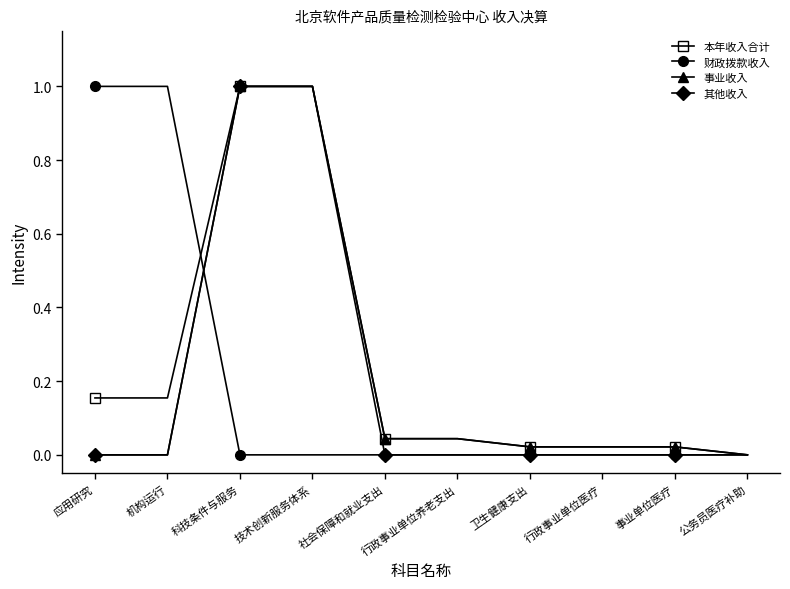

What is the label of the 8th point from the right?

科技条件与服务